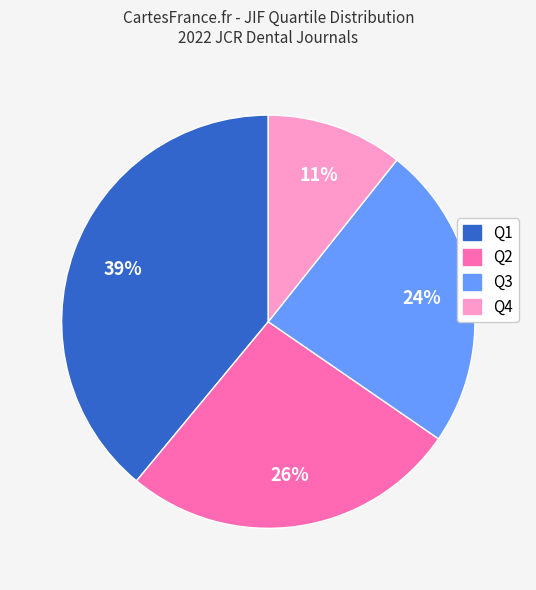

Which category has the biggest portion of the pie?

Q1